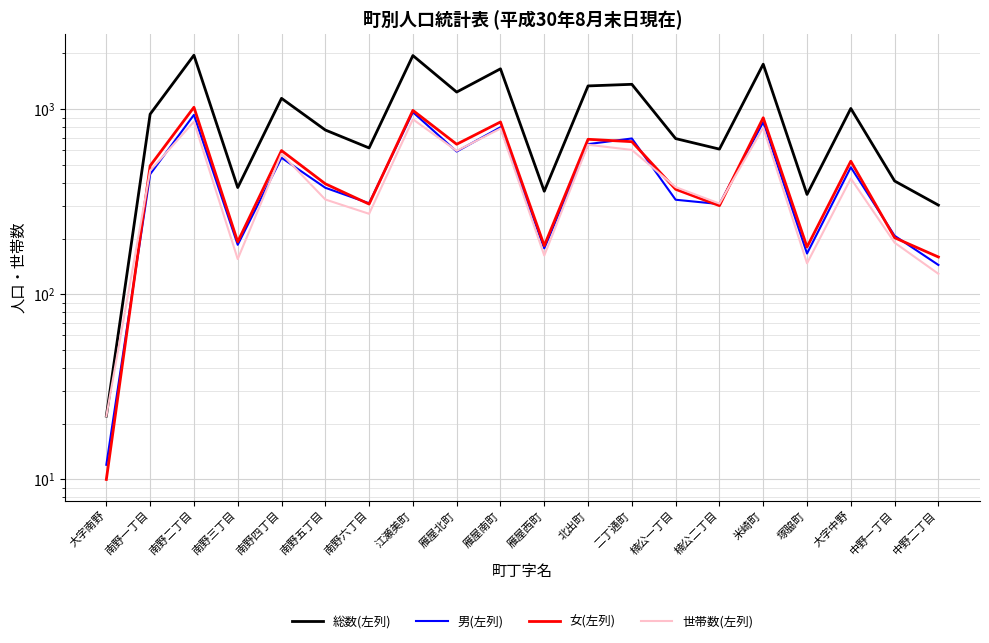

True or false: 総数(左列) and 女(左列) intersect in this chart.

False